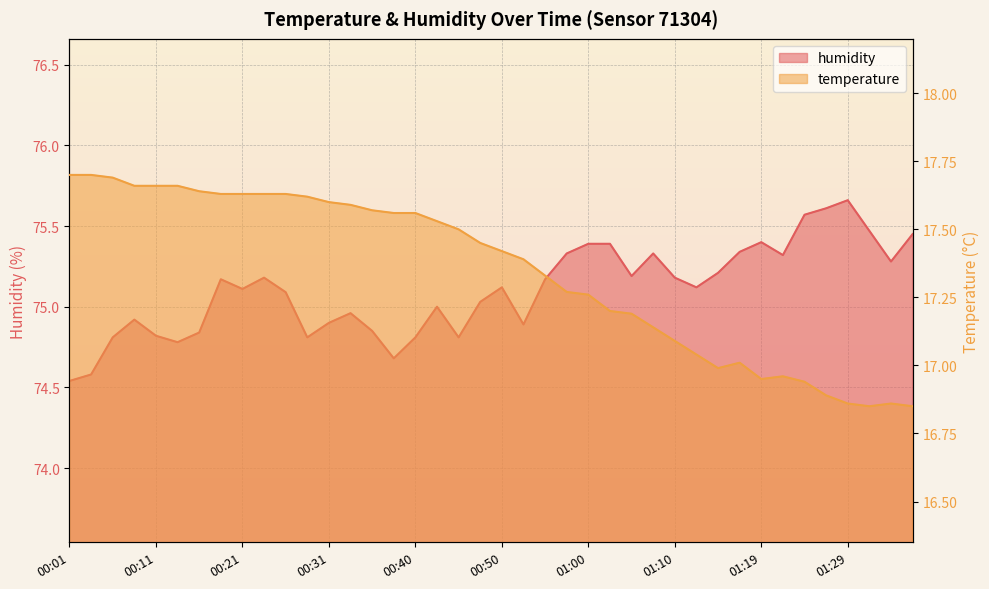

Which category has the highest value in the temperature series?

00:01